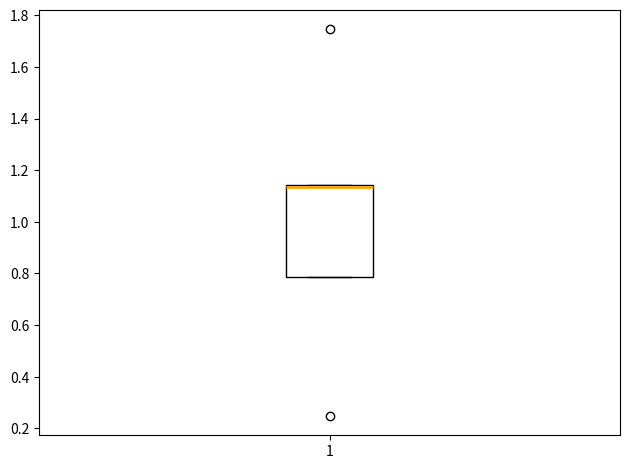

Where is the upper edge of the box at x = 1 on the y-axis? The values are not printed on the chart, so give them approximately, as read against the axis.

1.14